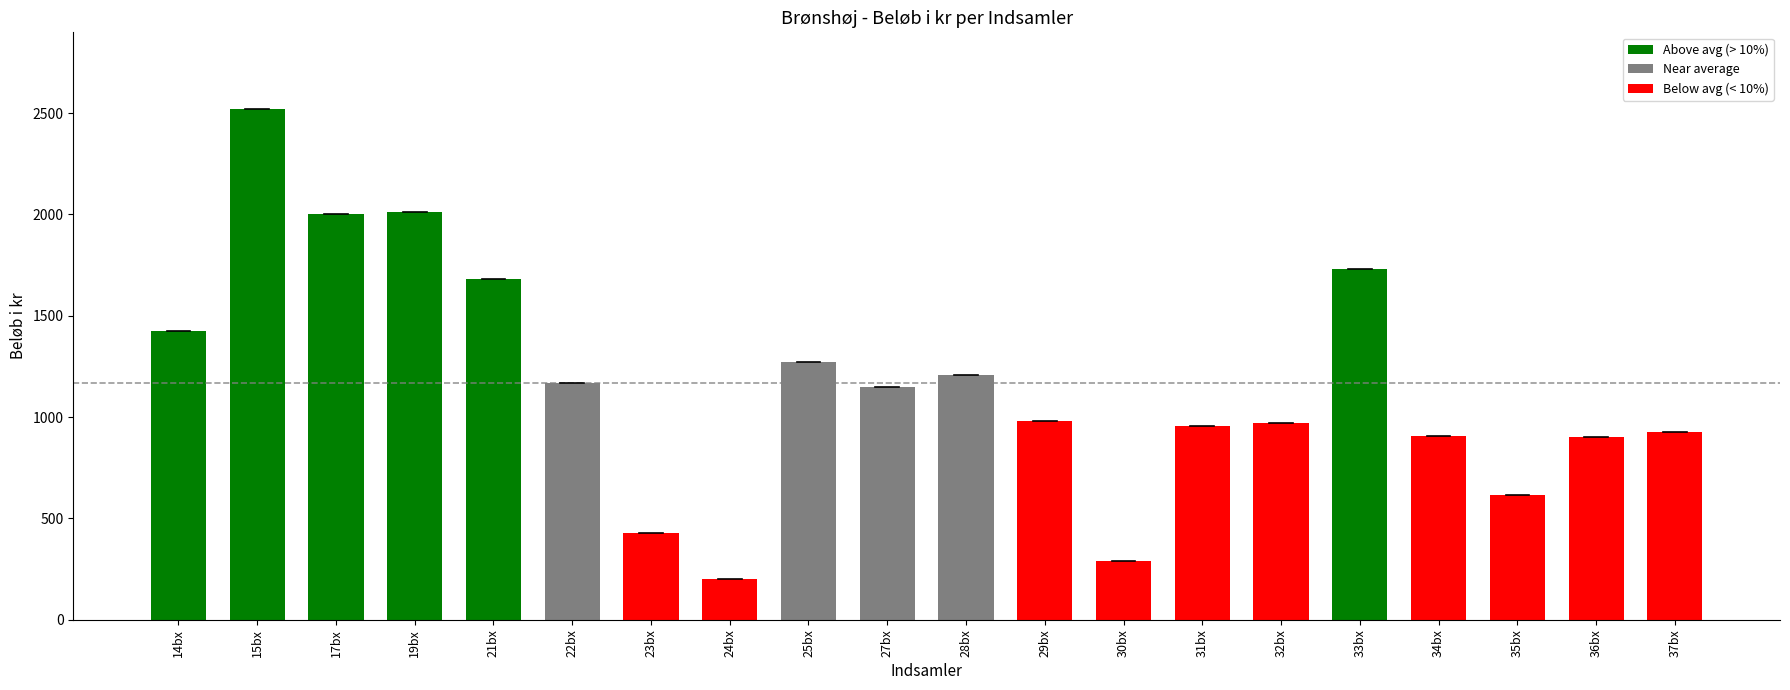

Between 19bx and 27bx, which is larger?

19bx